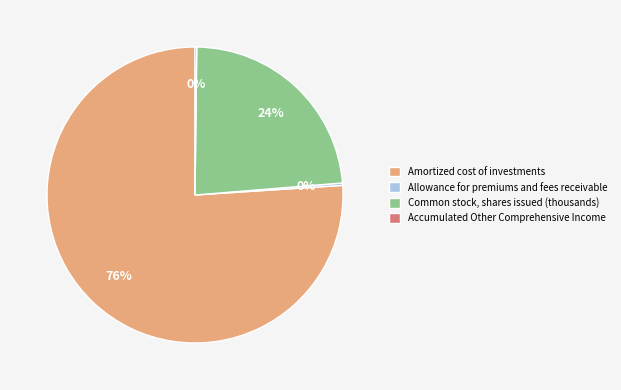

Approximately how many times larger is the value at Amortized cost of investments compared to Common stock, shares issued (thousands)?

3.2